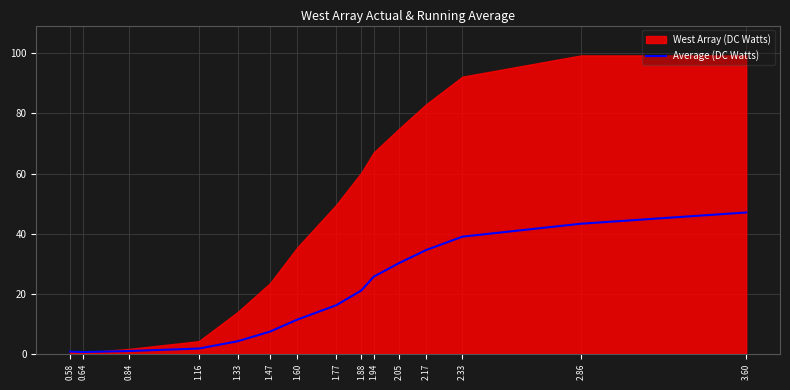

Where is the first local minimum?

0.64